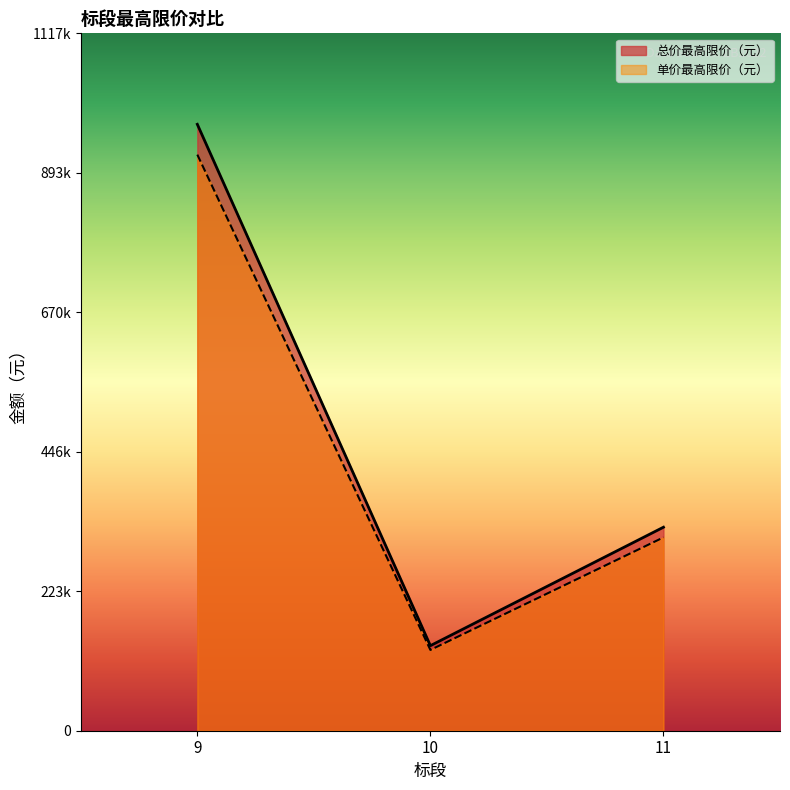

What are all the series names shown in the legend?

总价最高限价（元）, 单价最高限价（元）